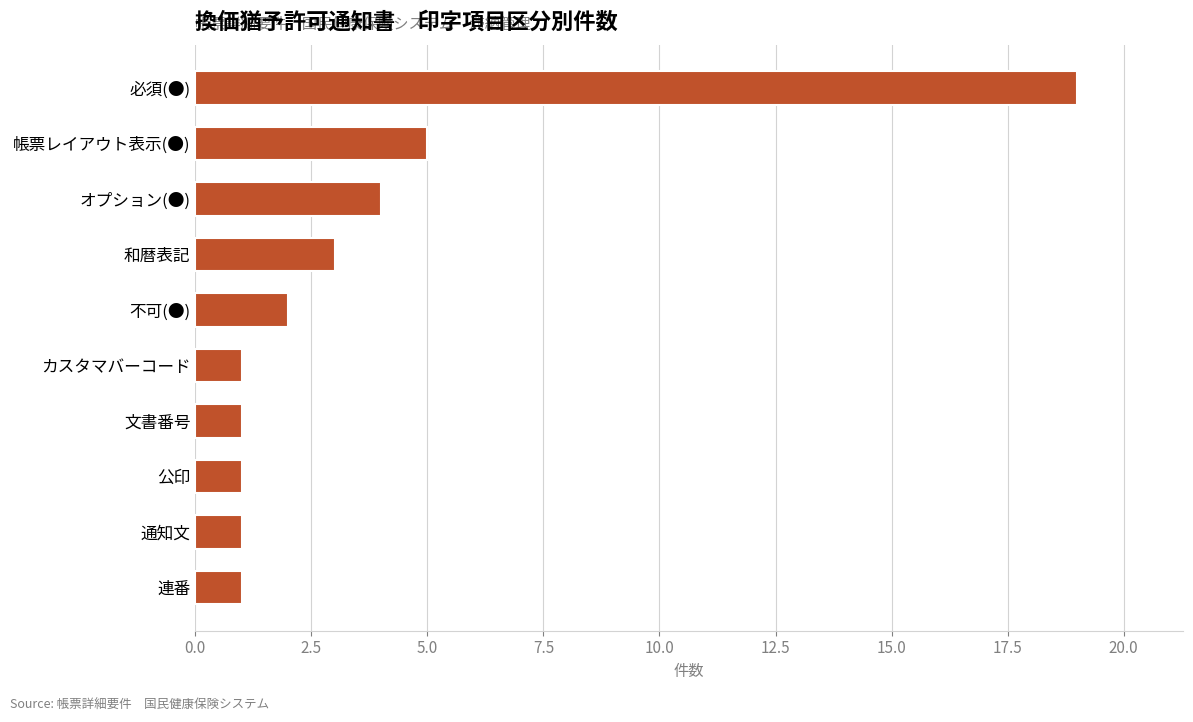

How many distinct data groups are displayed?

1